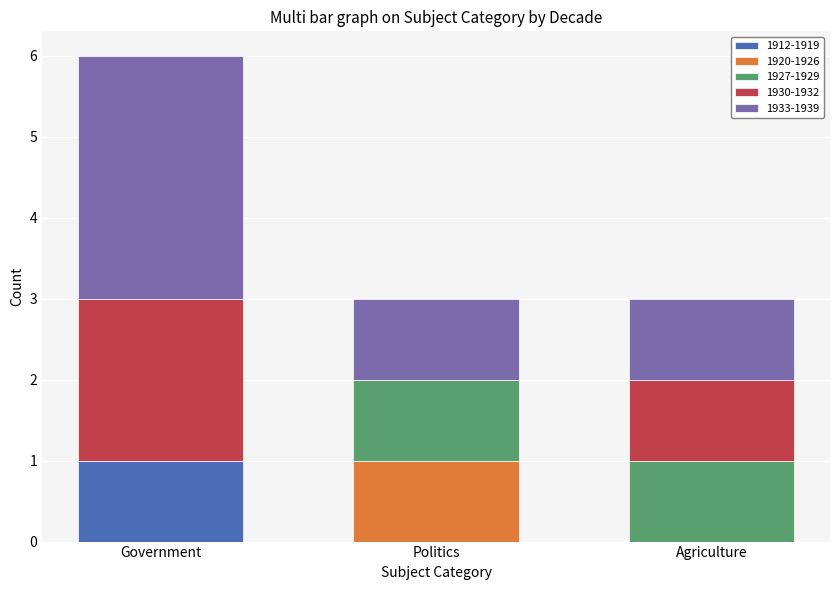

At which category is the sum across all series the highest?

Government